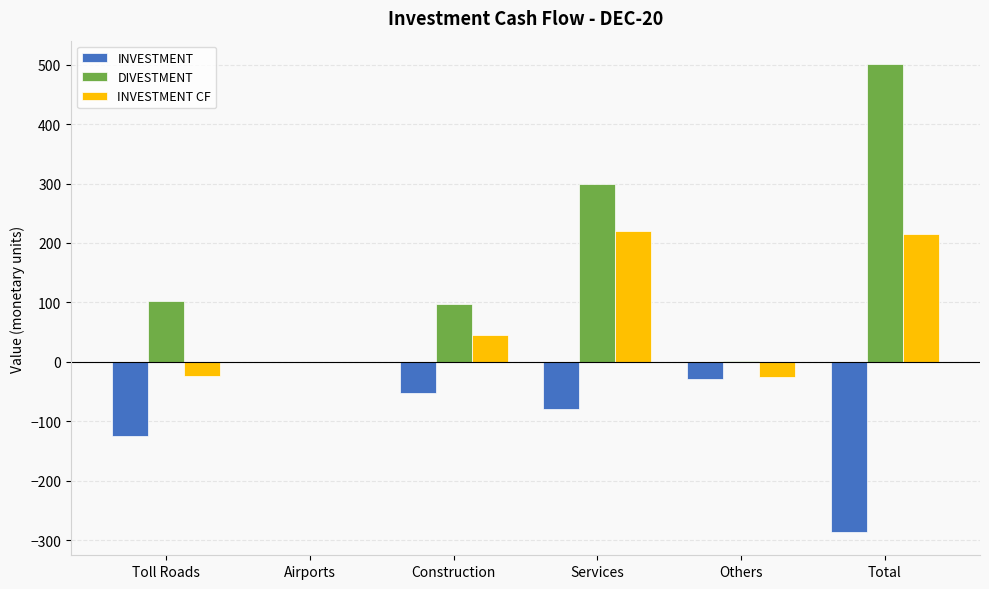

What is the average value of the DIVESTMENT series?

167